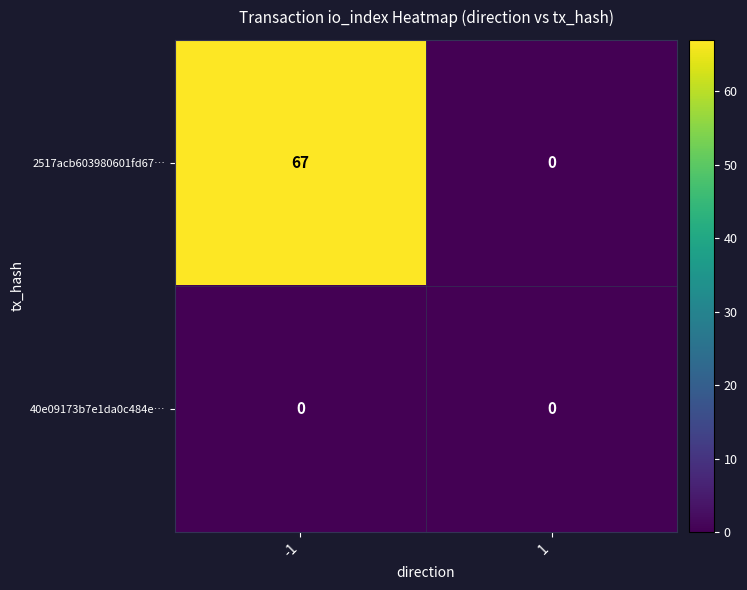

At how many categories does at least one series exceed 28?

1